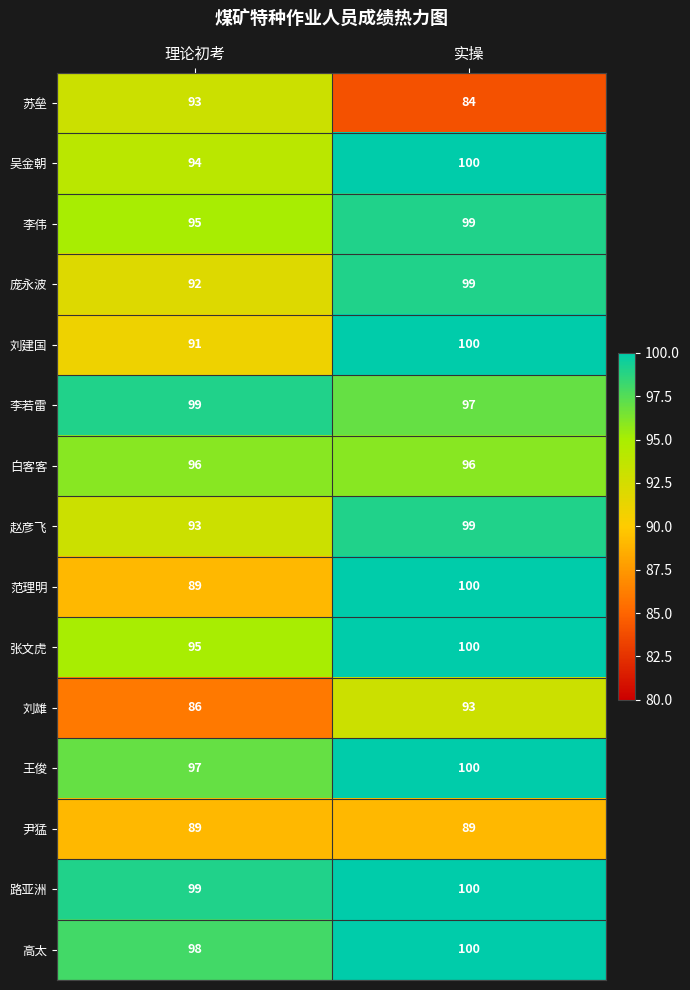

Which series has the largest range (max minus min)?

范理明